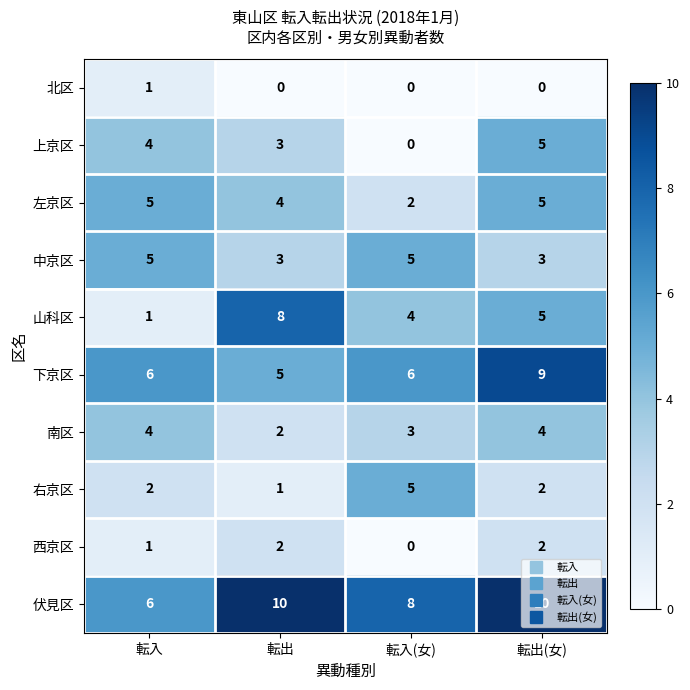

The value of 山科区 at 転出(女) is 5. True or false?

True